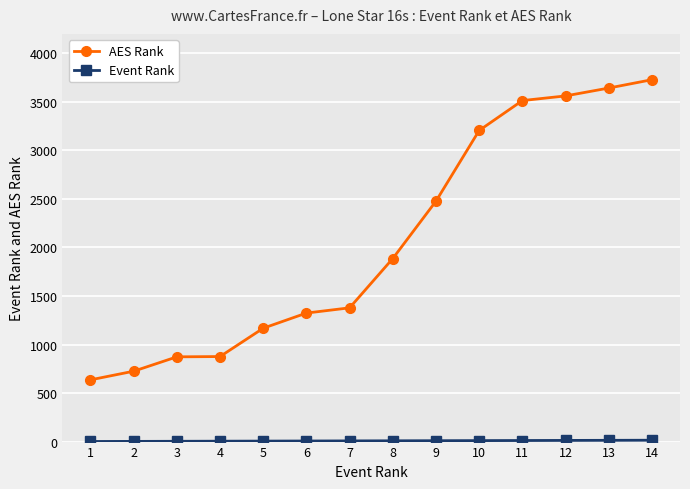

What is the total value across all series at 11?

3524